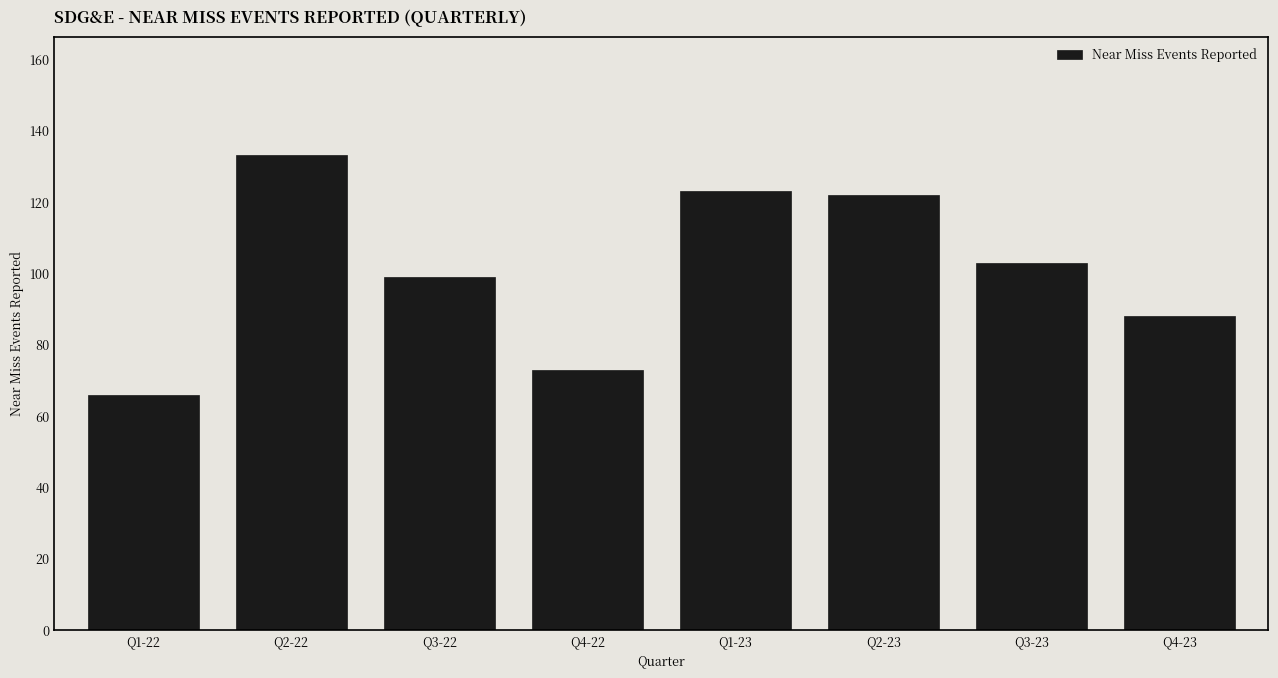

Reading left to right, list all the values displayed in this chart.

Q1-22=66	Q2-22=133	Q3-22=99	Q4-22=73	Q1-23=123	Q2-23=122	Q3-23=103	Q4-23=88